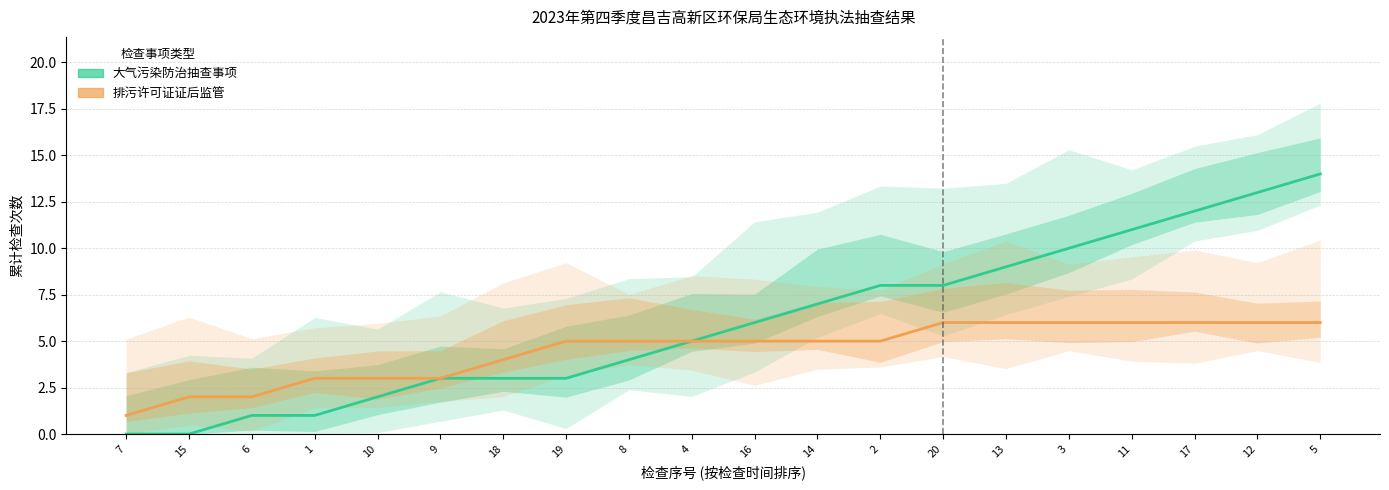

At which label does 大气污染防治抽查事项 reach its peak?

5